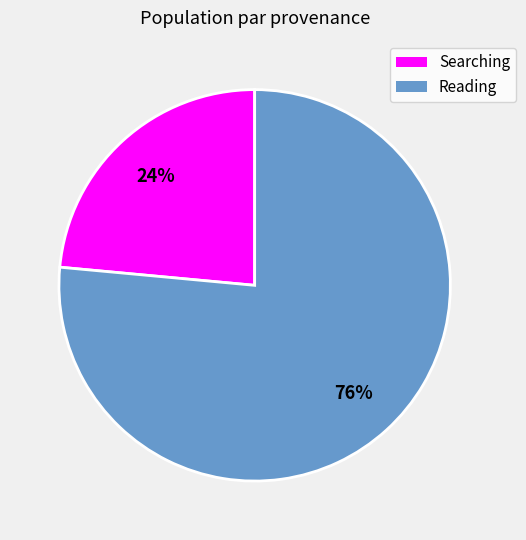

Rank the categories by value from highest to lowest.

Reading, Searching